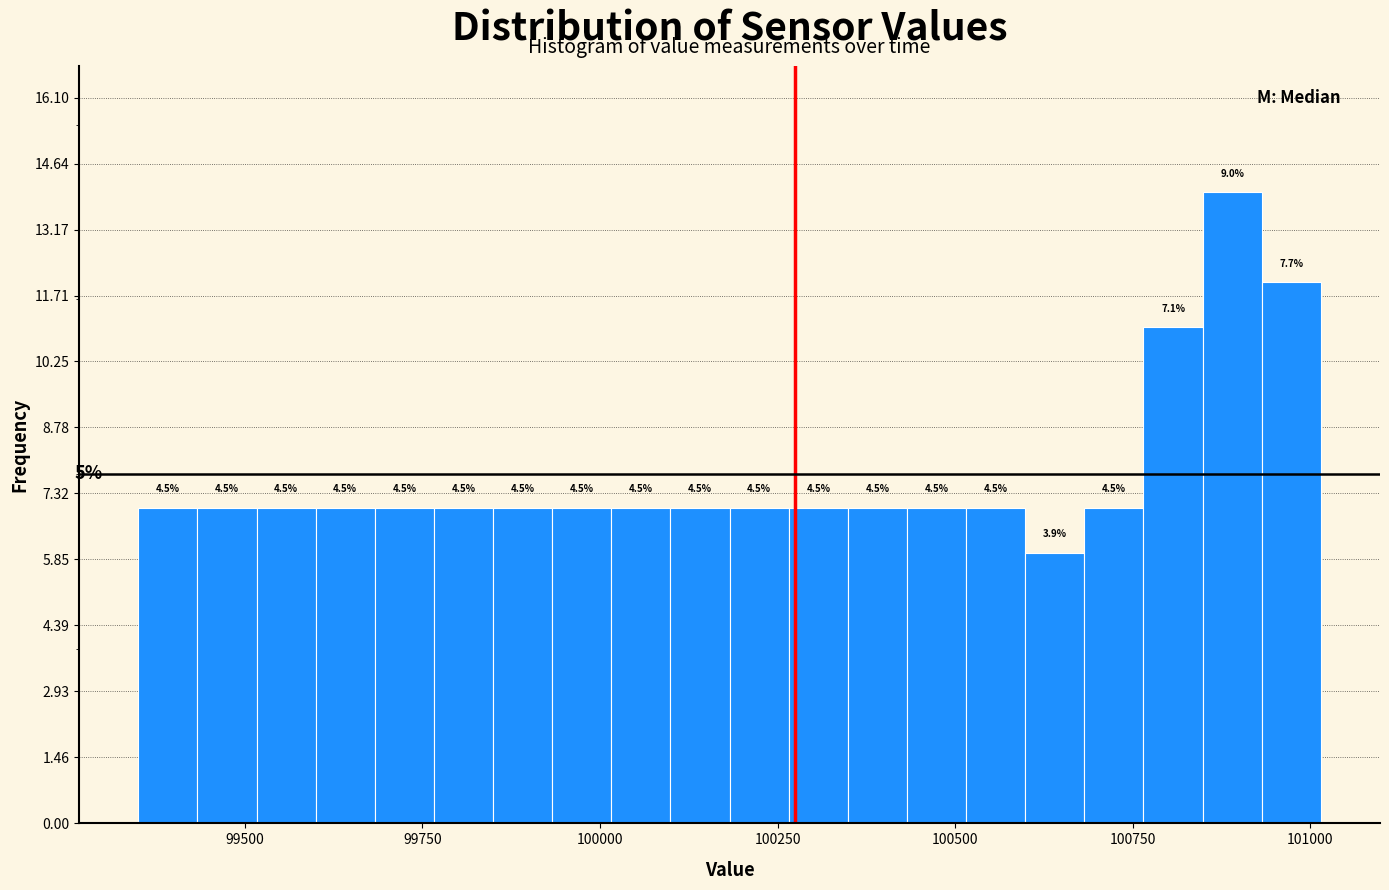

Around what value on the x-axis is the tallest bar? Give the approximate position of its centre, as read against the axis.

100900